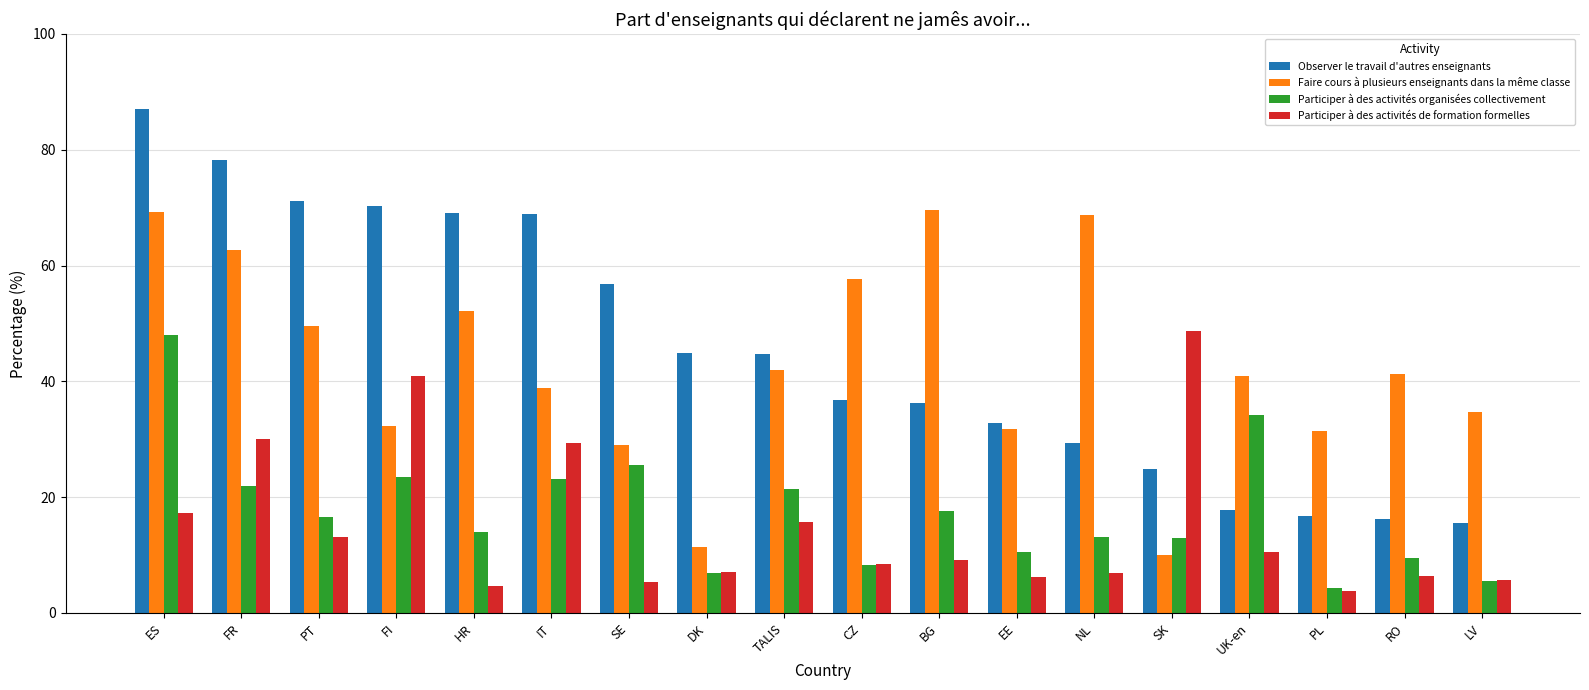

How many series are shown in this chart?

4